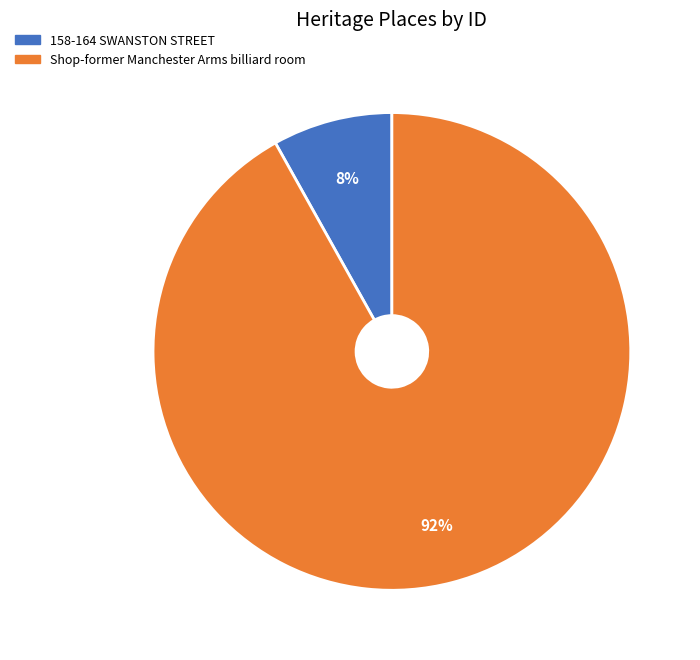

To the nearest percent, what is the average slice percentage?

50%